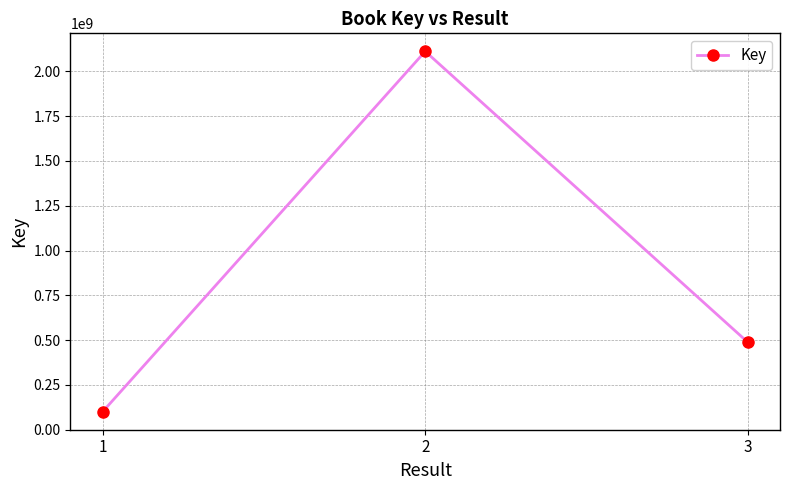

At which category does the chart reach its peak across all series?

2